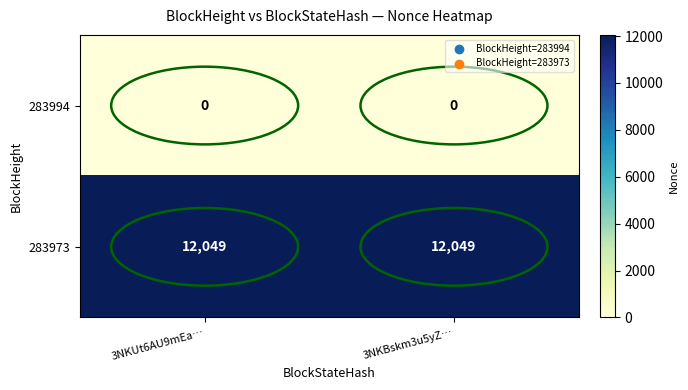

What is the spread (max minus min) of values at 3NKUt6AU9mEa…?

12049